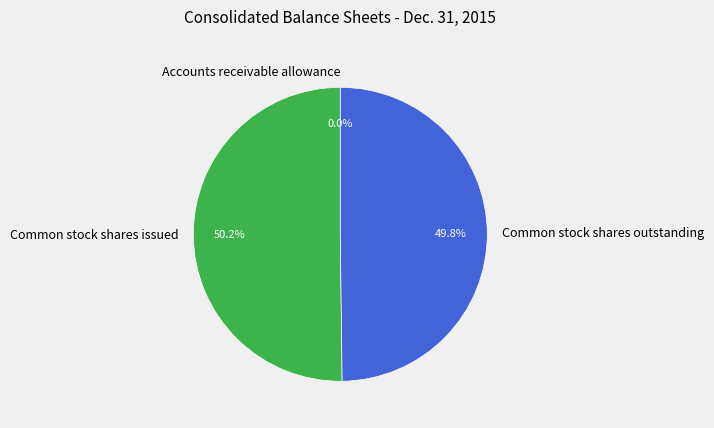

To the nearest percent, what is the combined percentage of Common stock shares outstanding and Common stock shares issued?

100%